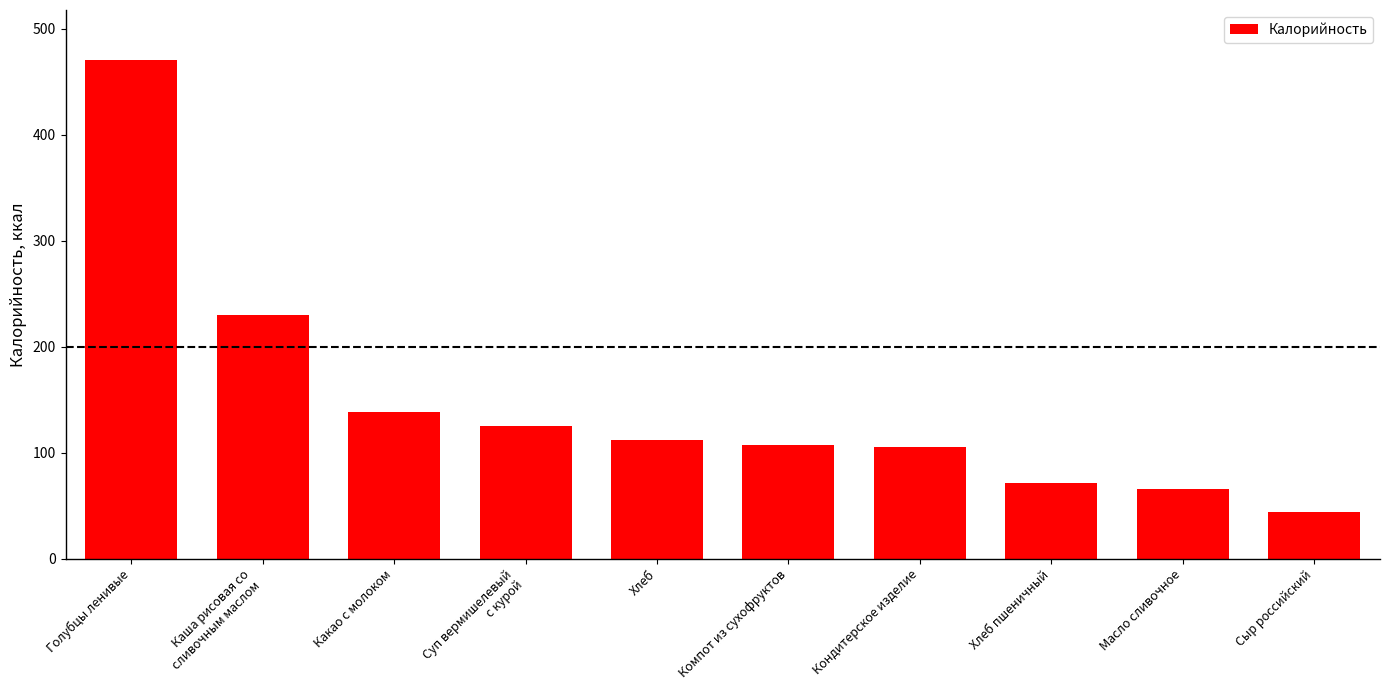

What is the sum of the values at Масло сливочное and Хлеб?

178.2